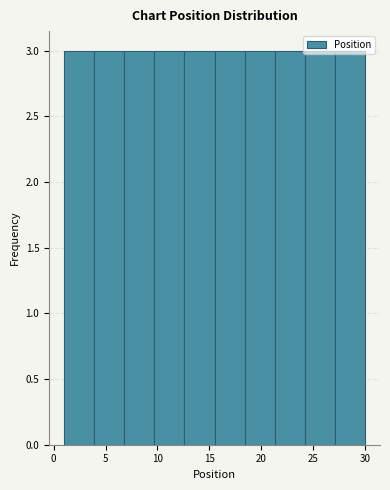

Reading left to right, list every bar in this chart as the range it spans on the x-axis followed by its height. Neither the bar edges nor the heights are printed on the chart, so give them approximately, as read against the axes.

1.0 to 3.9: 3
3.9 to 6.8: 3
6.8 to 9.7: 3
9.7 to 12.6: 3
12.6 to 15.5: 3
15.5 to 18.4: 3
18.4 to 21.3: 3
21.3 to 24.2: 3
24.2 to 27.1: 3
27.1 to 30.0: 3